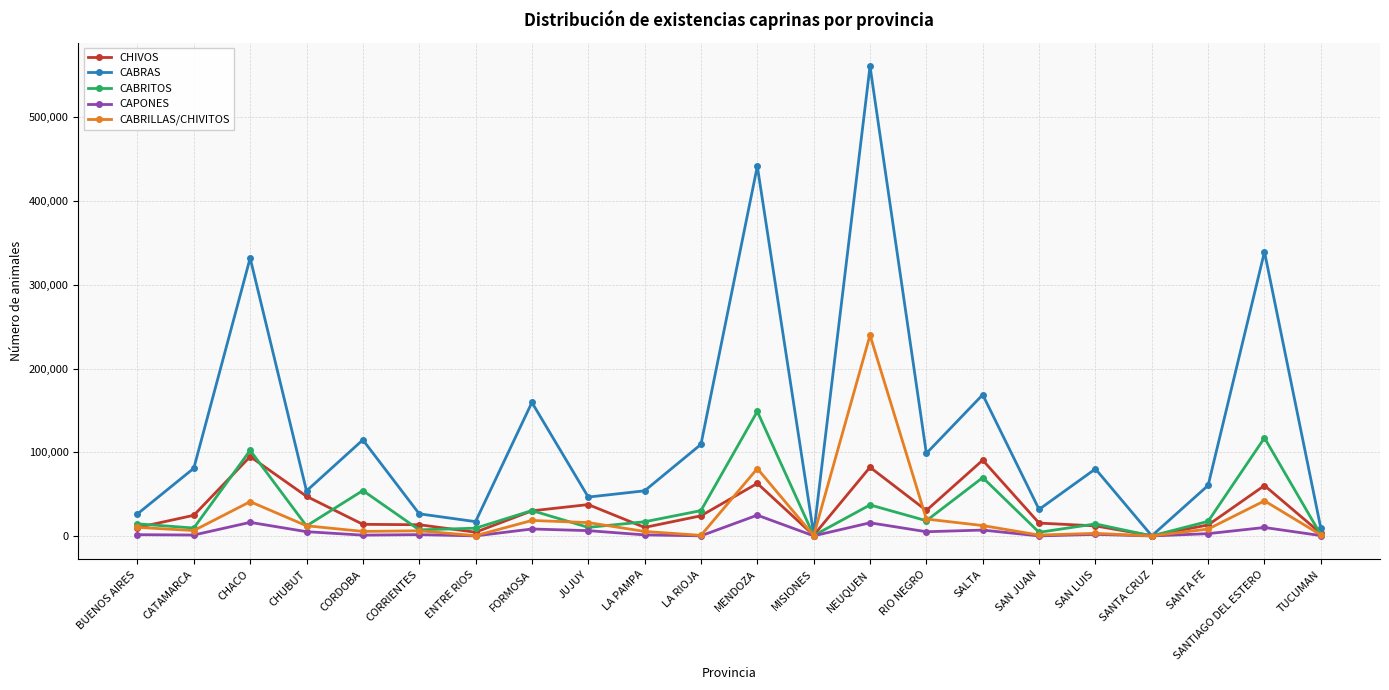

What is the label of the 5th point from the right?

SAN LUIS